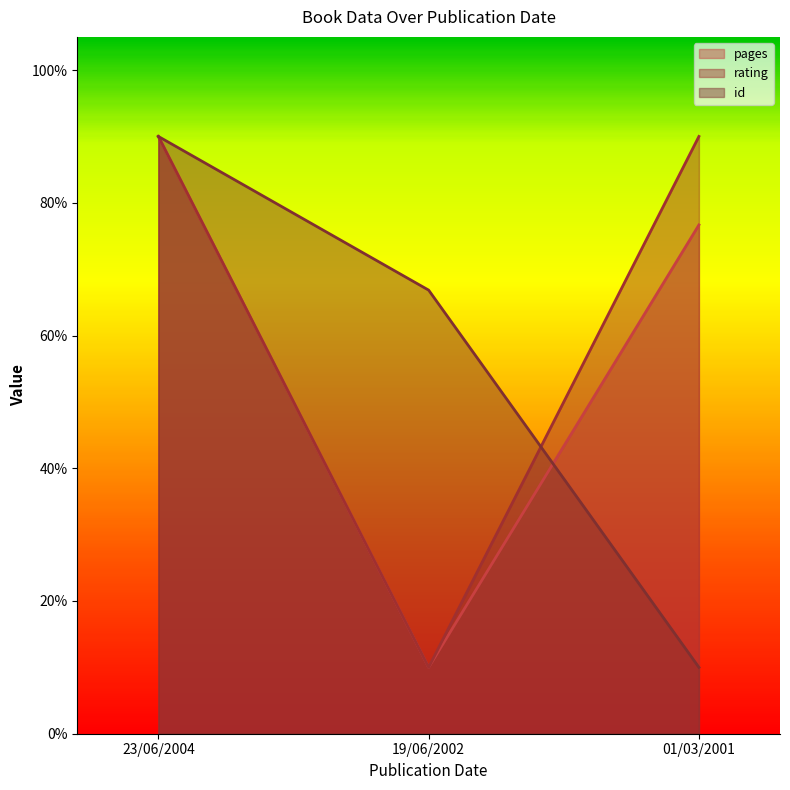

Rank the series at 19/06/2002 from highest to lowest value.

id, pages, rating